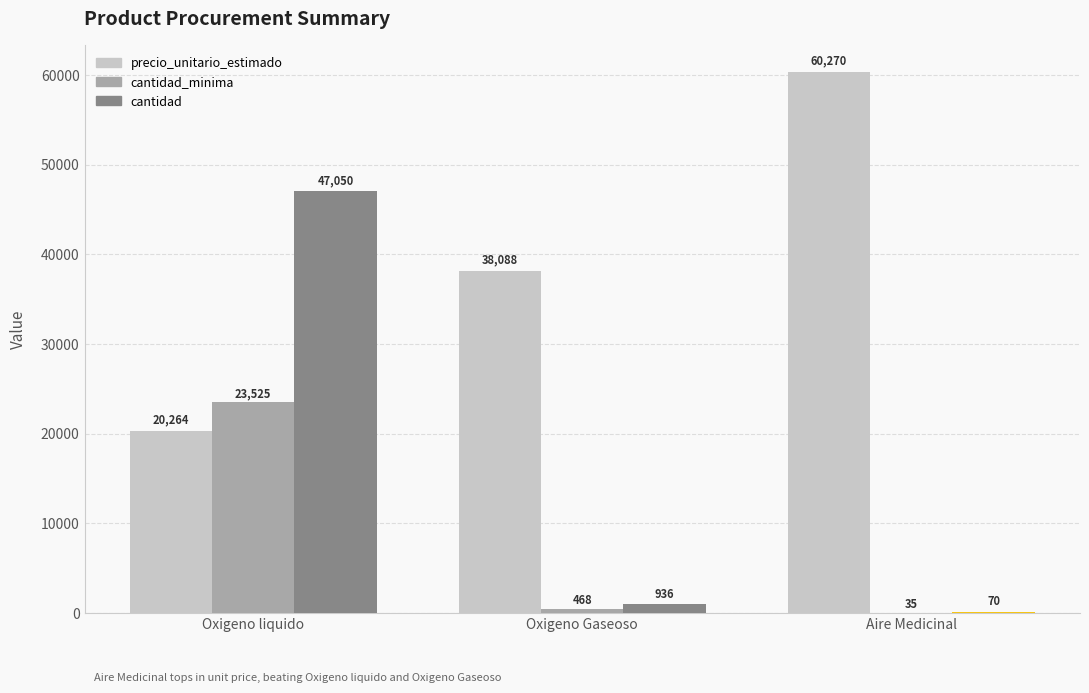

At which label does cantidad_minima first exceed 468?

Oxigeno liquido